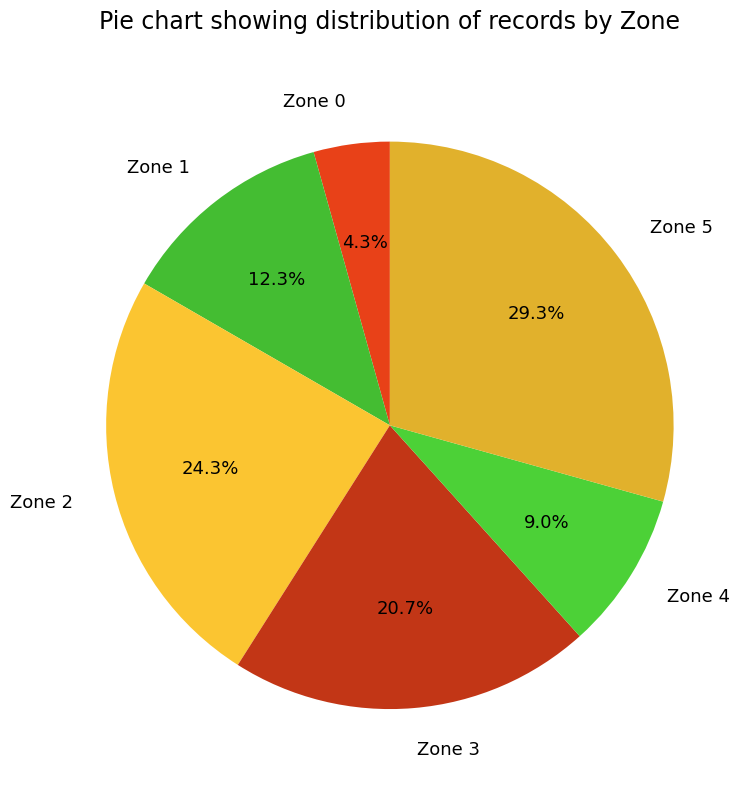

Approximately how many times larger is the value at Zone 5 compared to Zone 0?

6.8